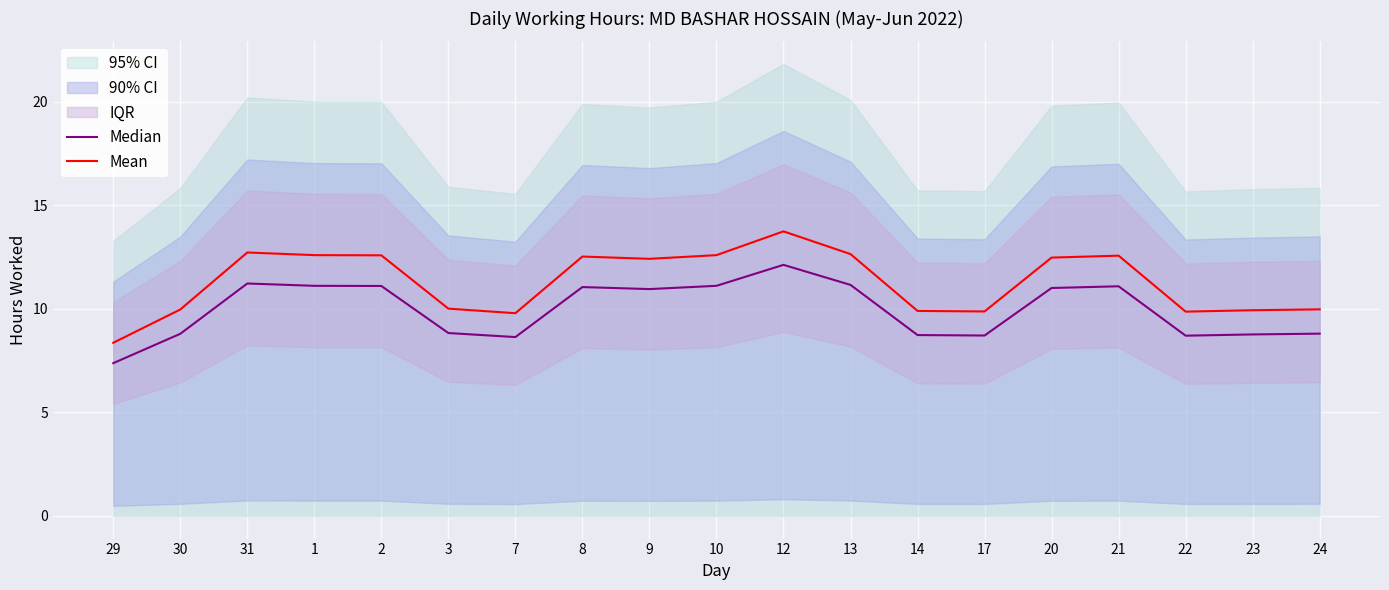

How many interior local valleys does the Median series have?

4